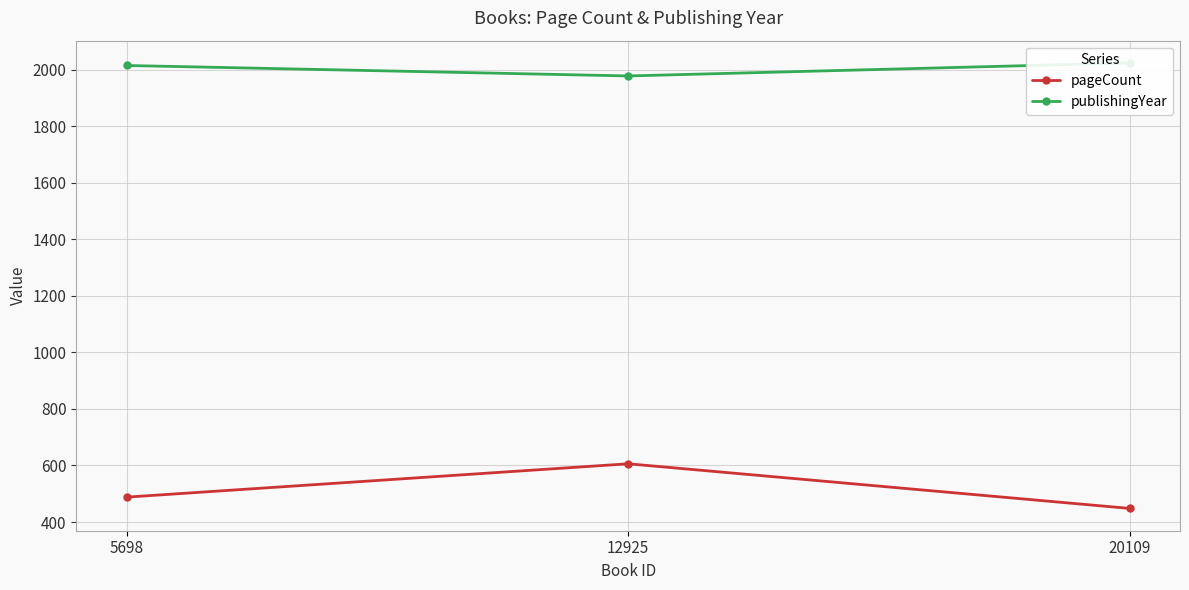

How many values in the publishingYear series are below 2015?

1